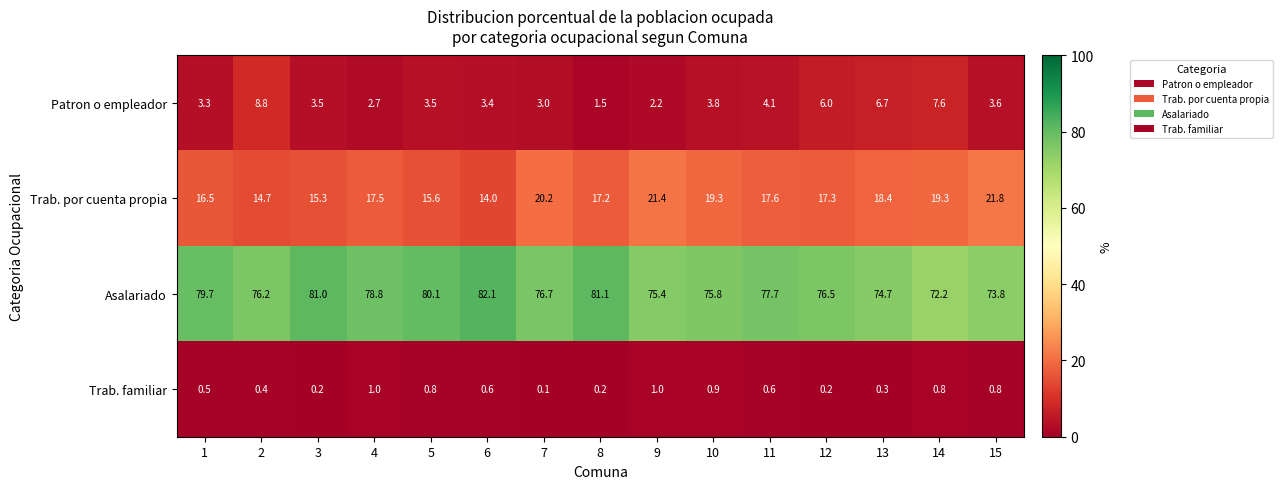

How many data points does each series have?

15